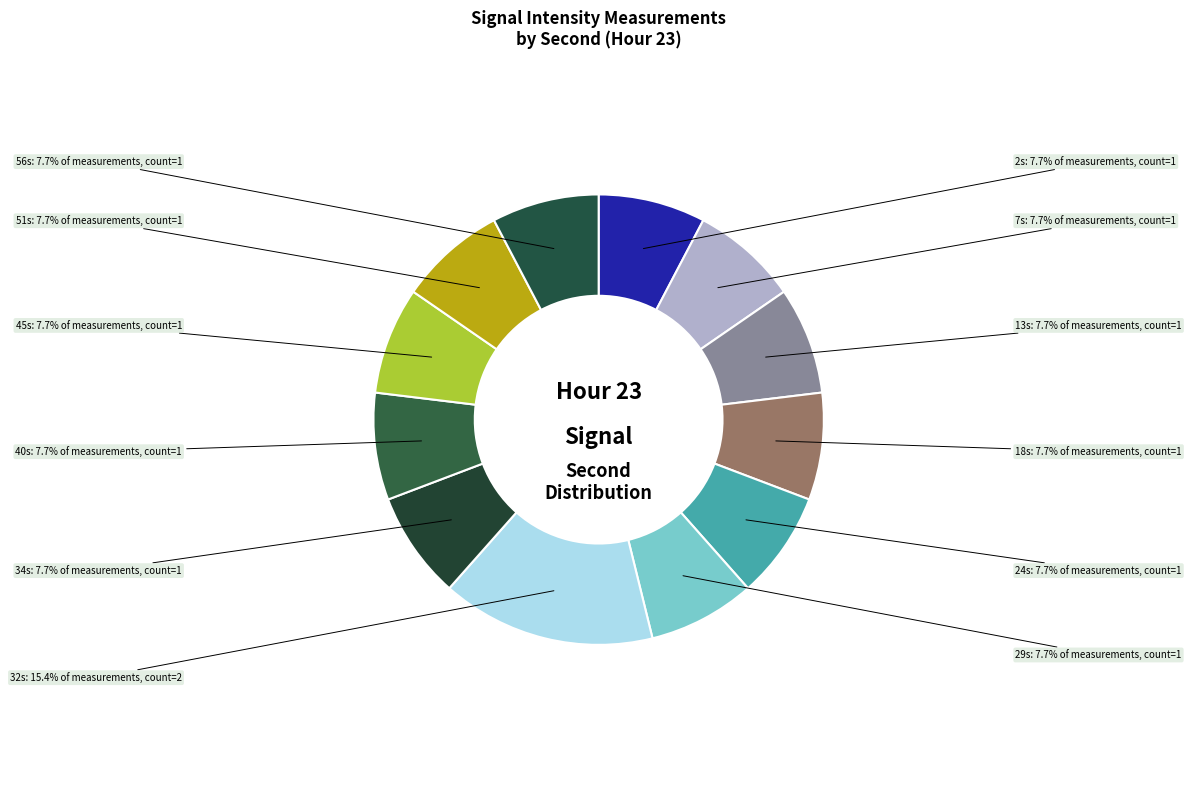

To the nearest percent, what is the difference between the largest and smallest slice percentages?

8%